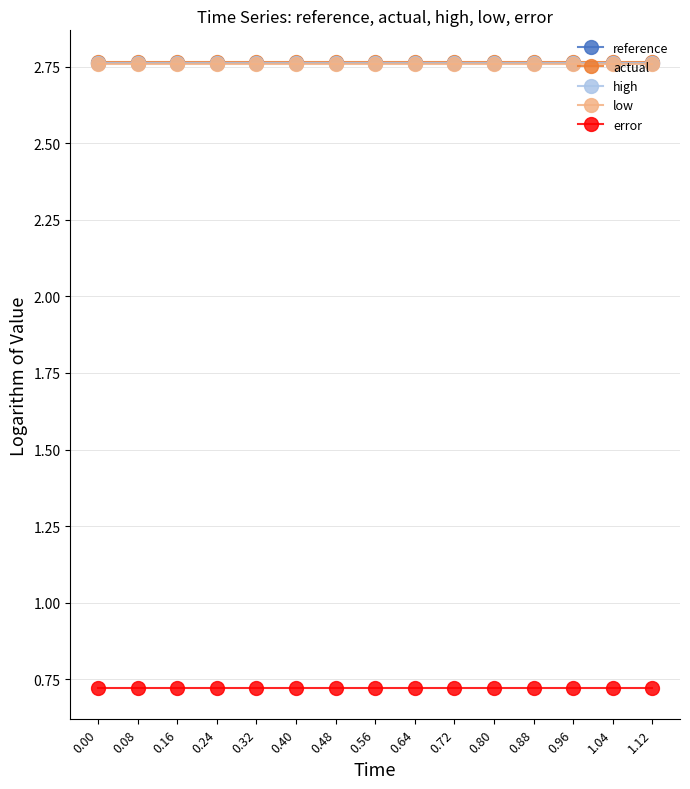

Is it true that error equals 0.7 at 0.96?

True